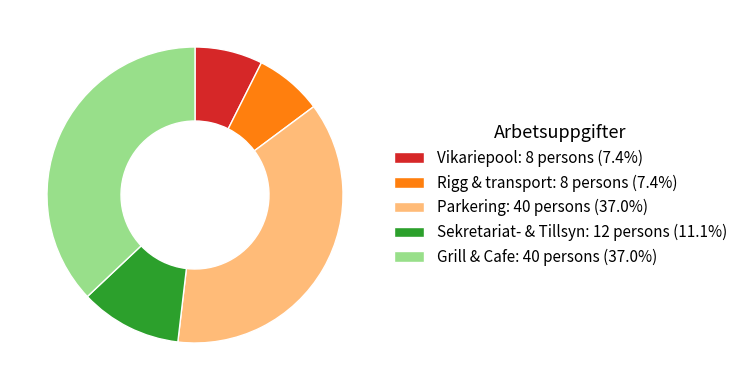

Is the sum of Sekretariat- & Tillsyn: 12 persons (11.1%) and Vikariepool: 8 persons (7.4%) greater than half?

No